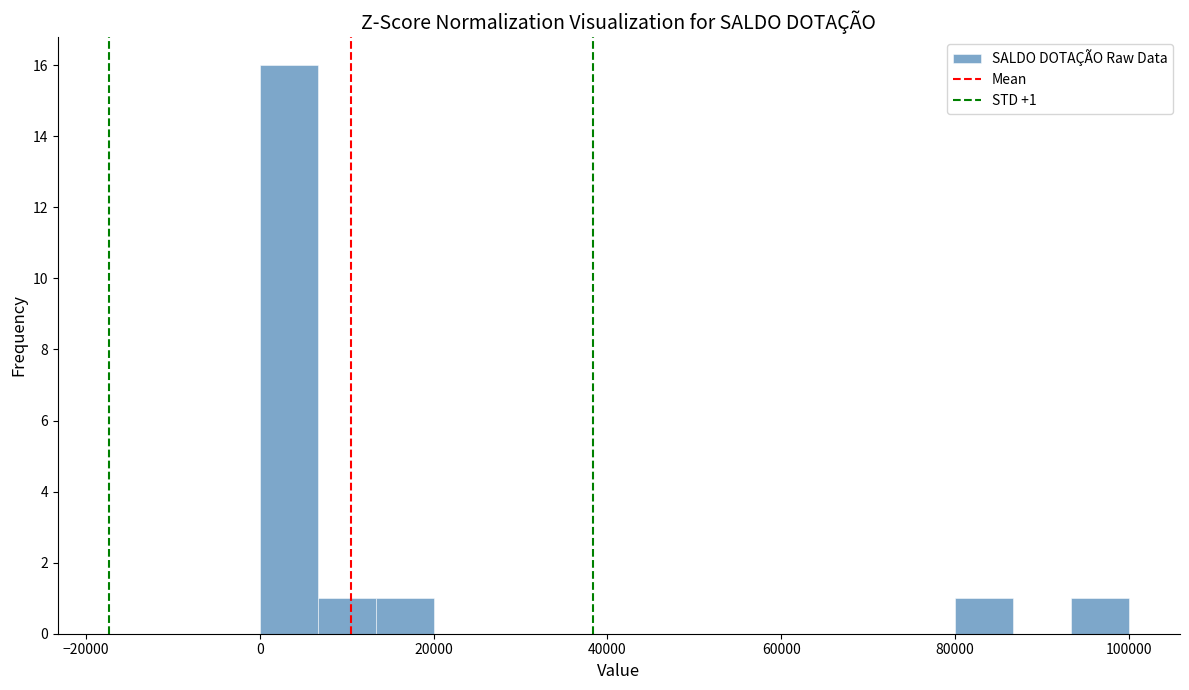

Read against the x-axis, roughly where is the centre of the tallest bar?

4000